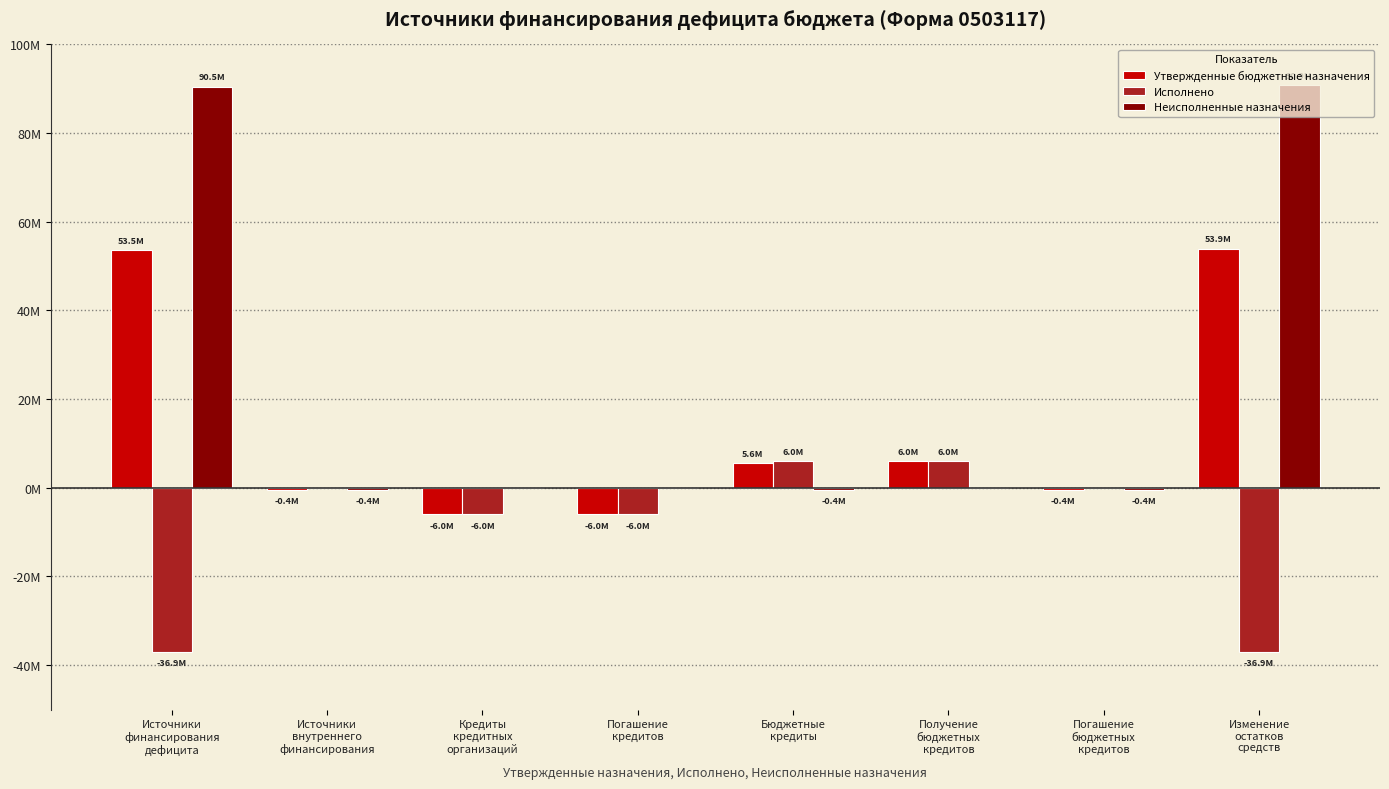

What position from the right is Погашение
бюджетных
кредитов?

2